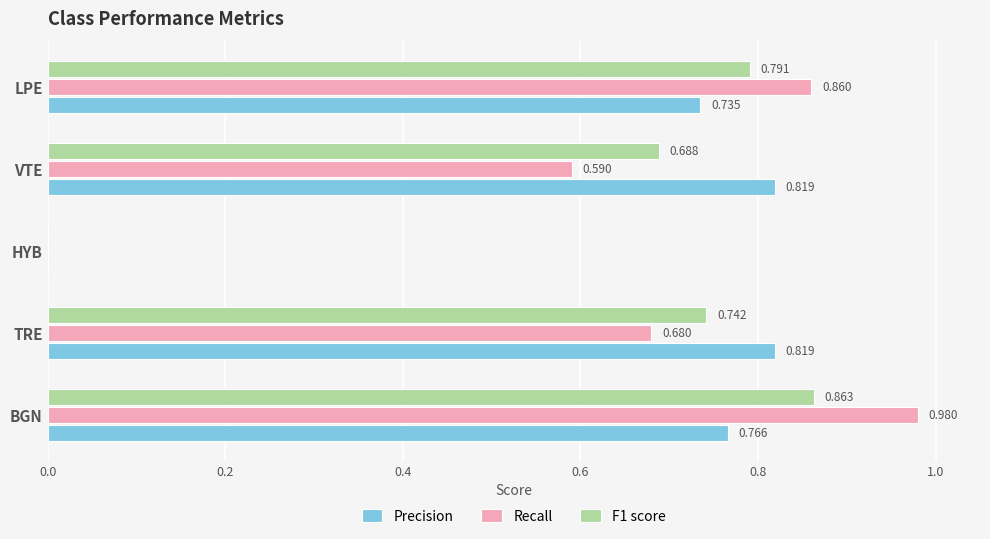

Is the value of F1 score at BGN greater than the value of Precision at LPE?

Yes